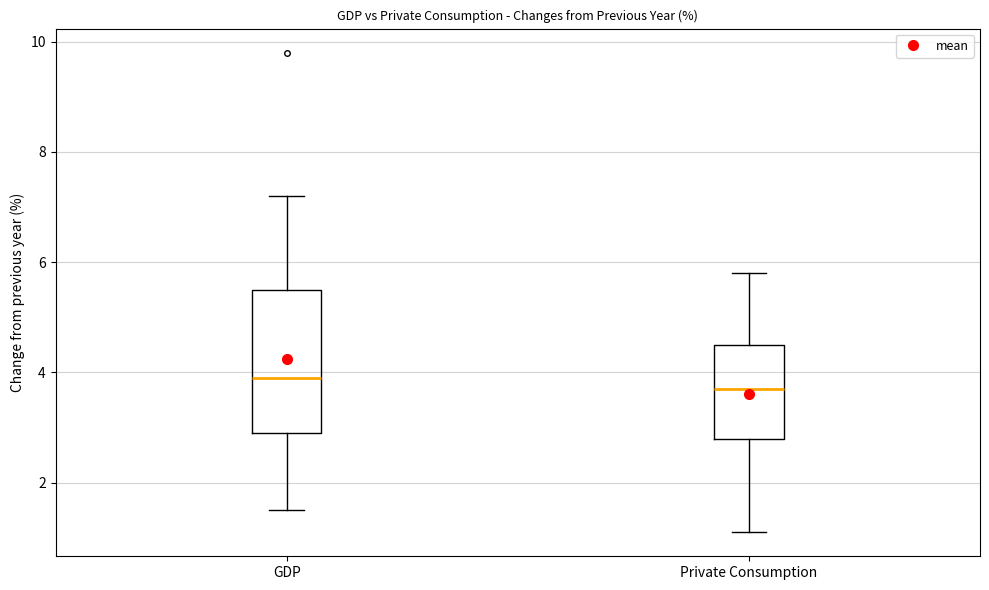

Reading left to right, read every box against the y-axis: the position of its median line, the range the box covers, and the ends of its whiskers. The values are not printed on the chart, so give them approximately, as read against the axis.

GDP: median 4.0, box 3.0 to 5.6, whiskers 1.6 to 7.2
Private Consumption: median 3.8, box 2.8 to 4.6, whiskers 1.2 to 5.8